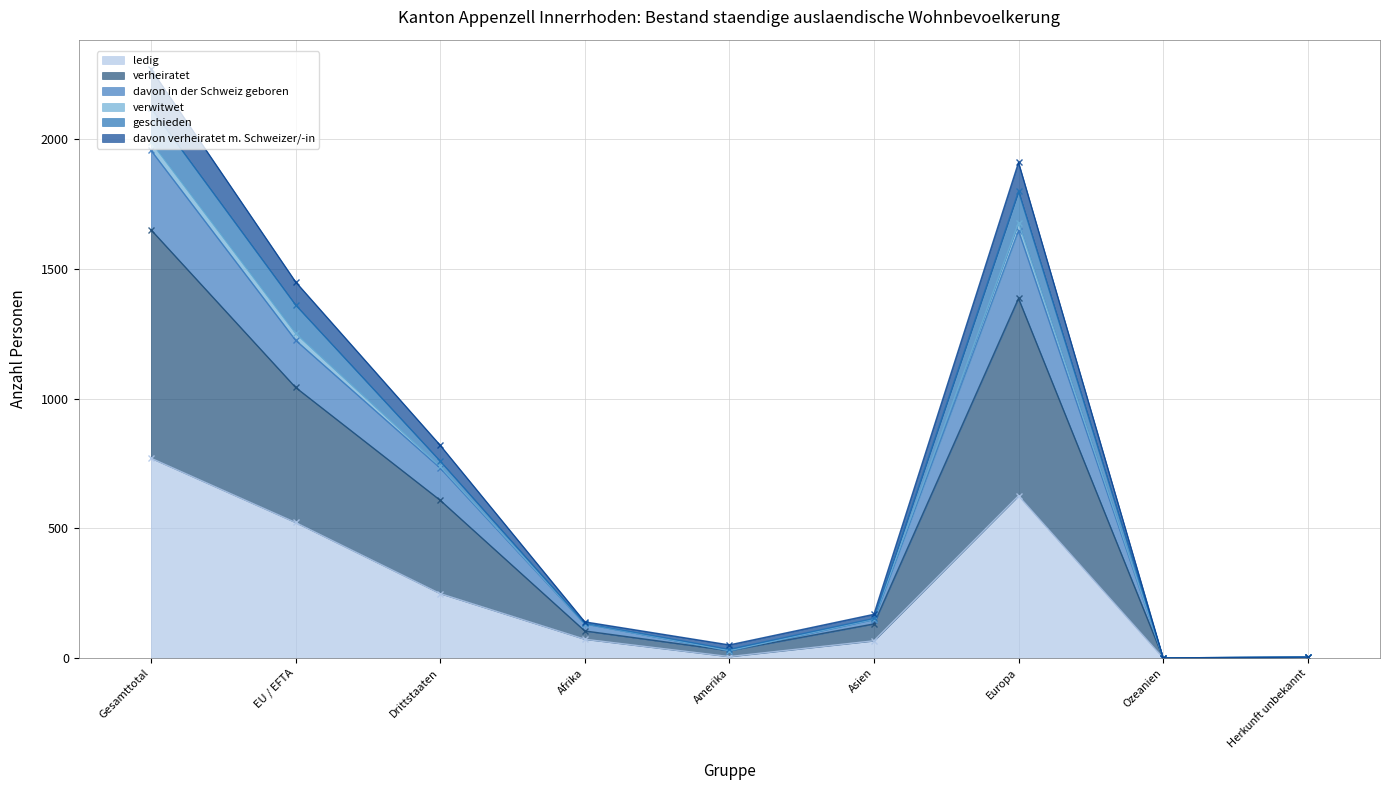

The ledig series shows 72 at Afrika. True or false?

True